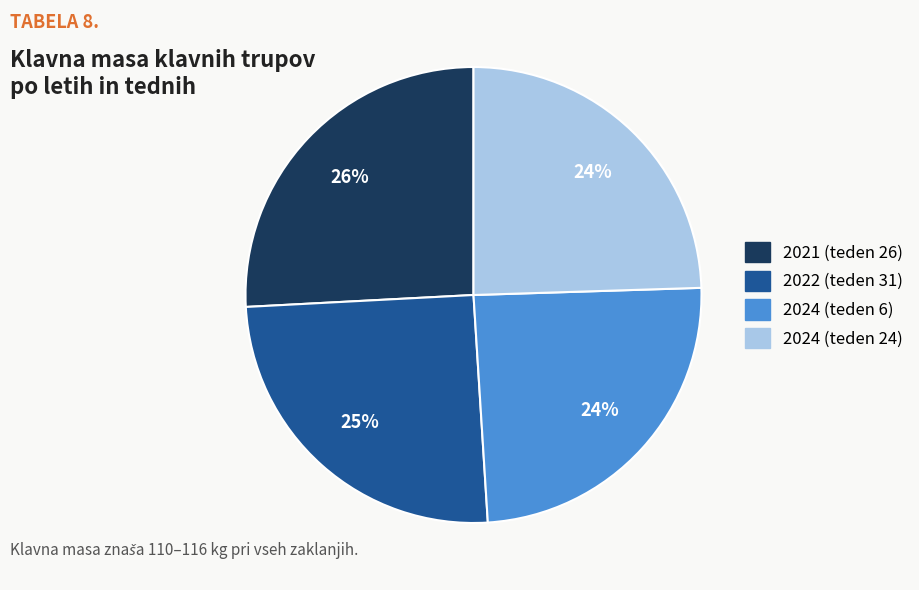

Do 2024 (teden 6) and 2024 (teden 24) together represent more than half of the pie?

No